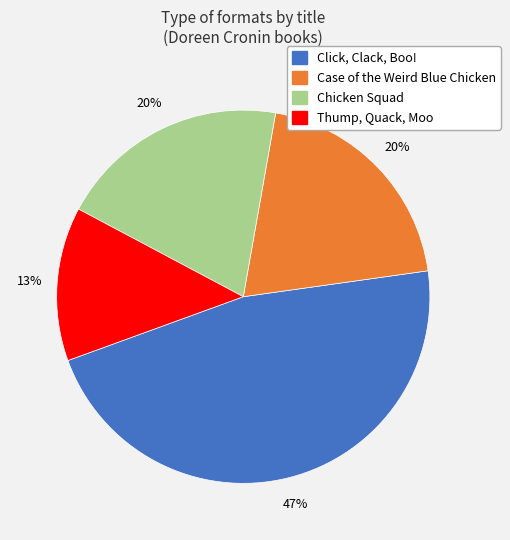

Does any single category account for the majority?

No